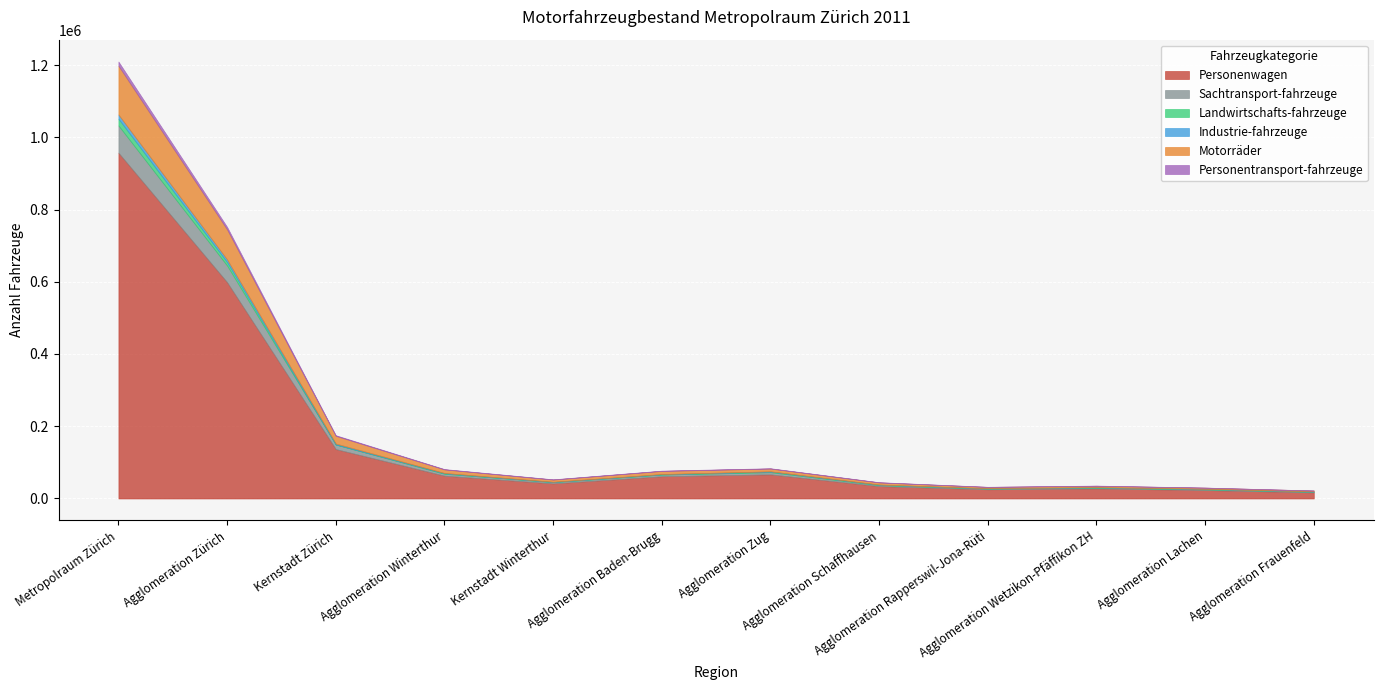

Rank the series at Agglomeration Lachen from lowest to highest value.

Personentransport-fahrzeuge, Industrie-fahrzeuge, Landwirtschafts-fahrzeuge, Sachtransport-fahrzeuge, Motorräder, Personenwagen